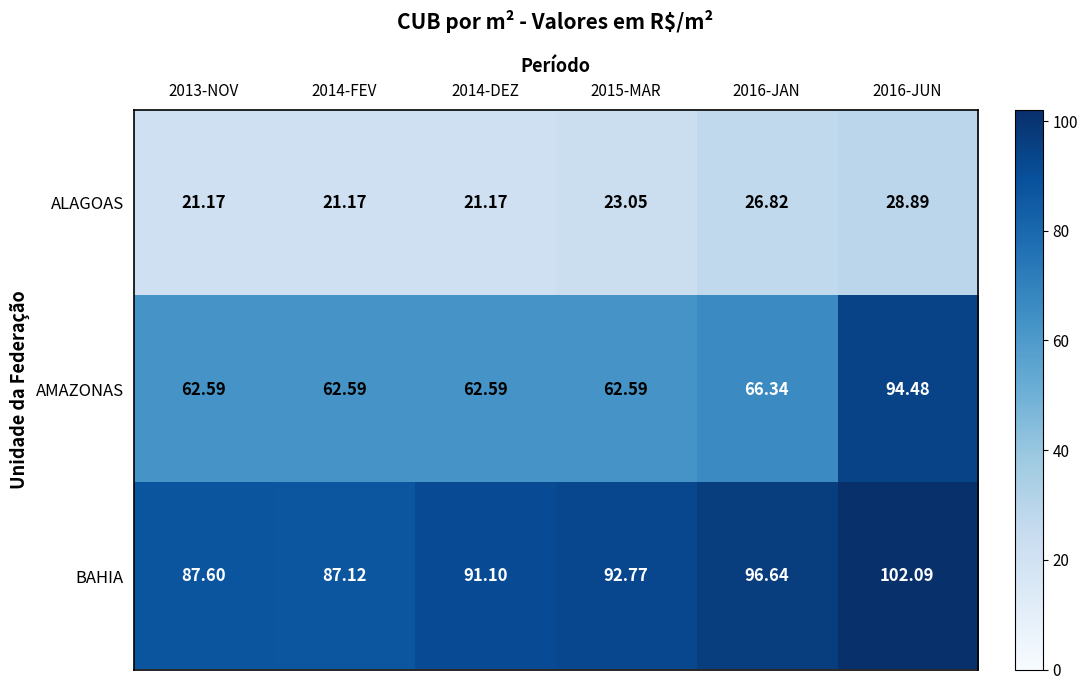

What is the difference between the highest and lowest values at 2014-DEZ?

69.9